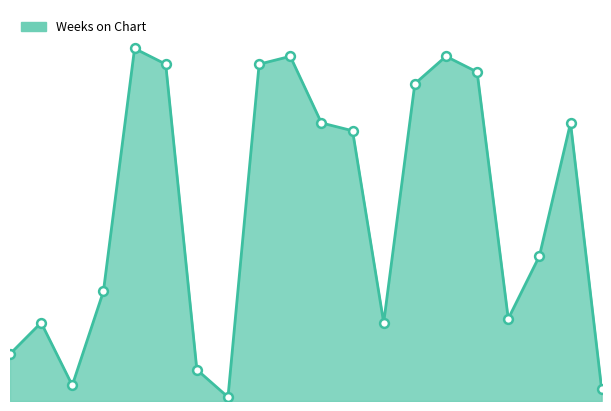

Is this an area chart (filled region under the line)?

Yes